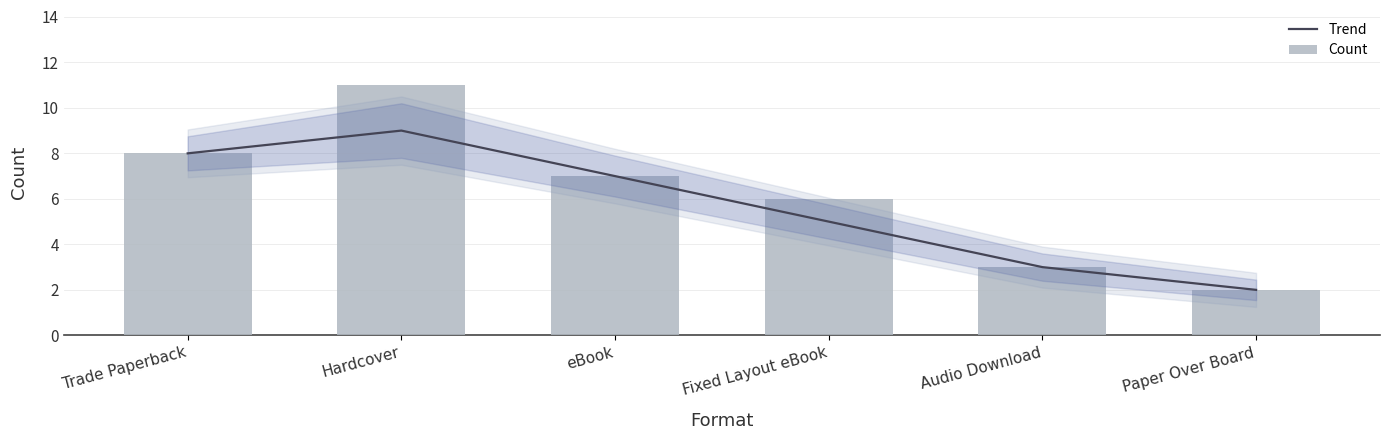

At which label does Trend first exceed 7?

Trade Paperback